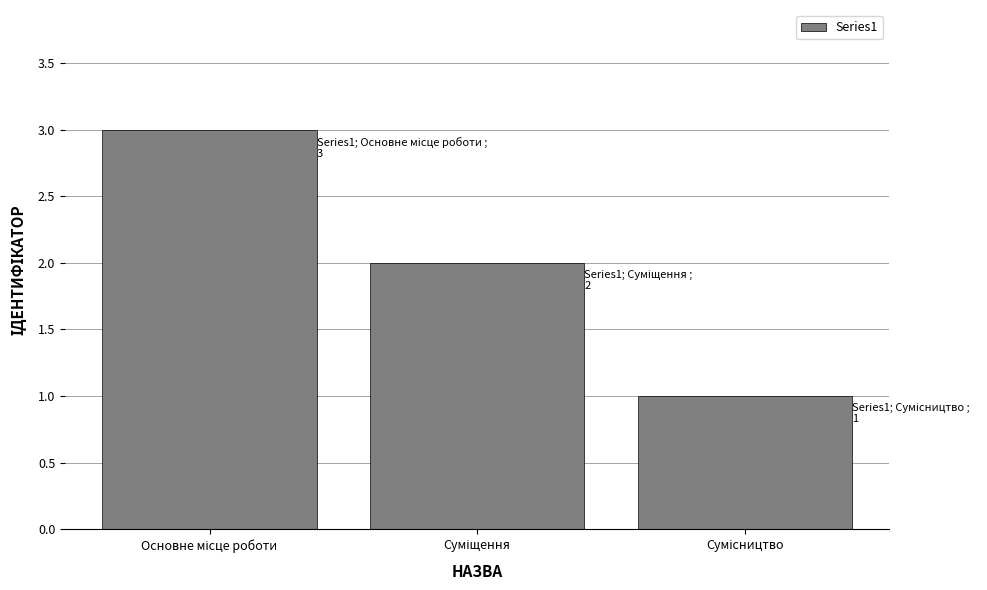

What is the maximum value shown in the chart?

3